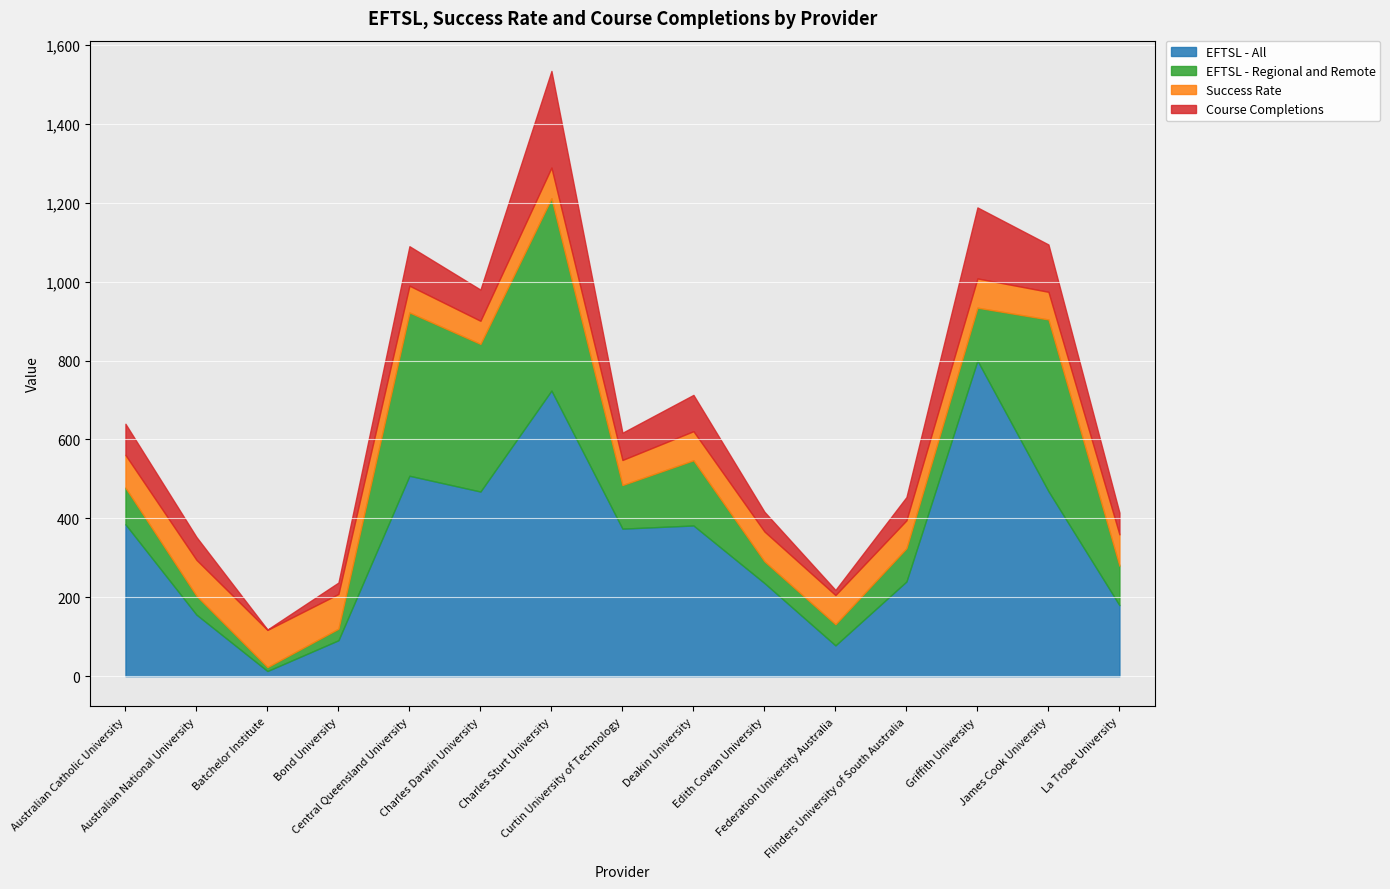

True or false: Course Completions has a value of 245.0 at Charles Sturt University.

True